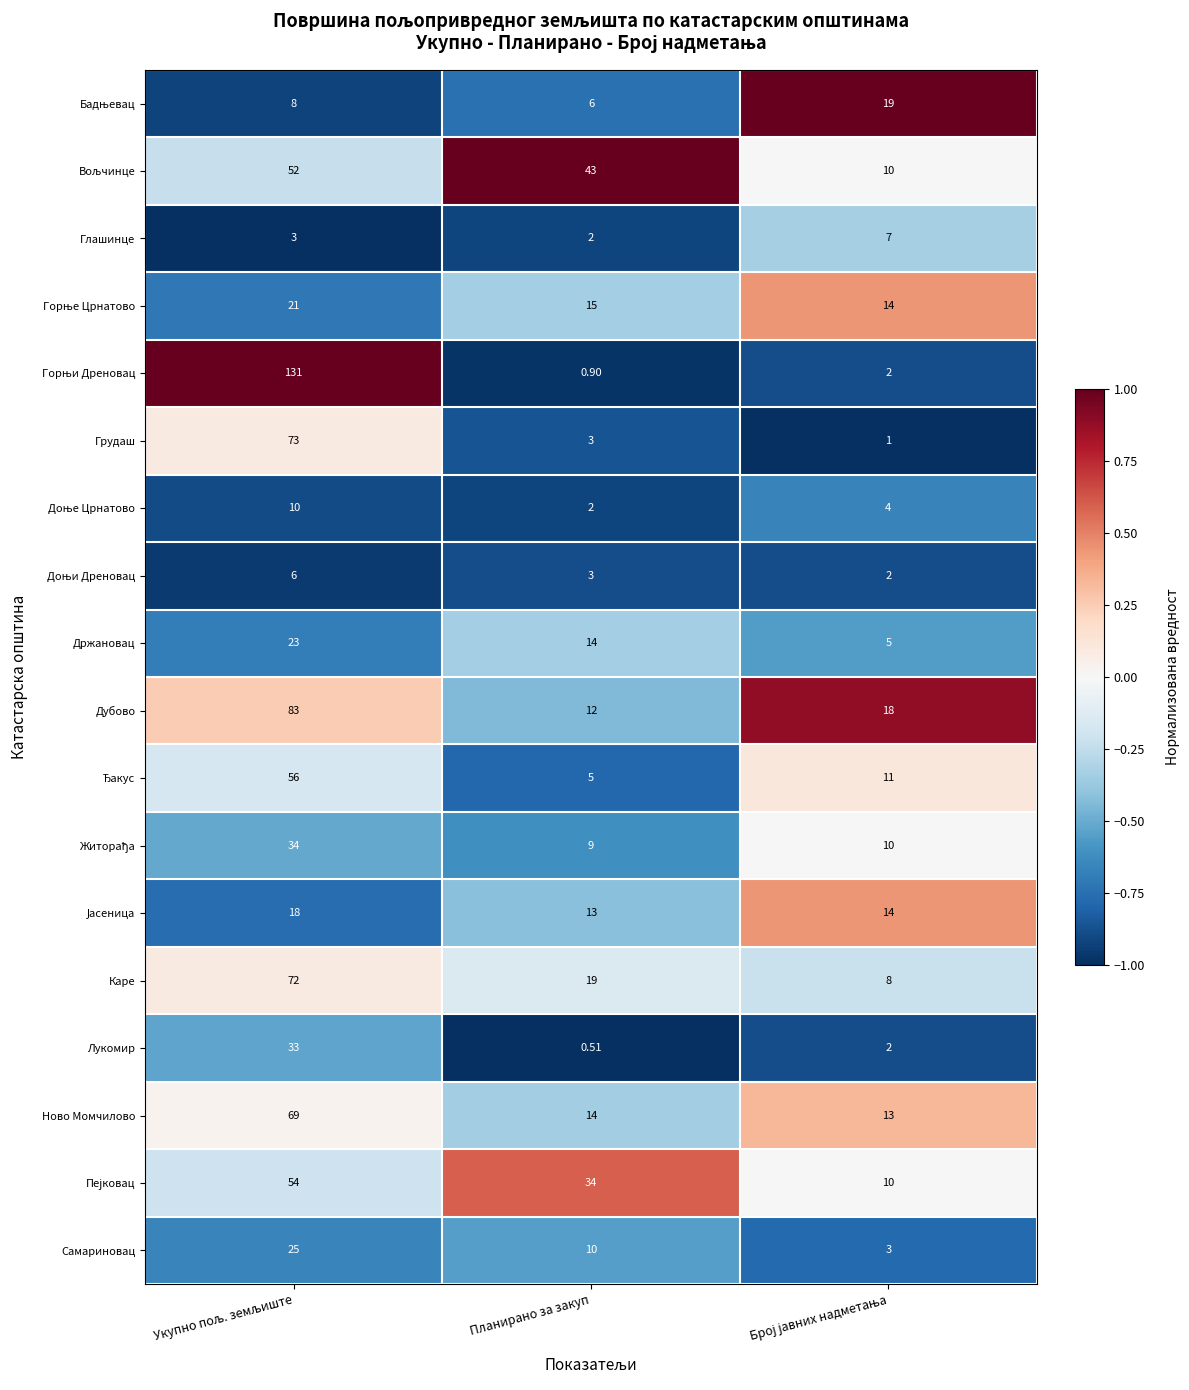

Which category has the lowest value across all series?

Планирано за закуп